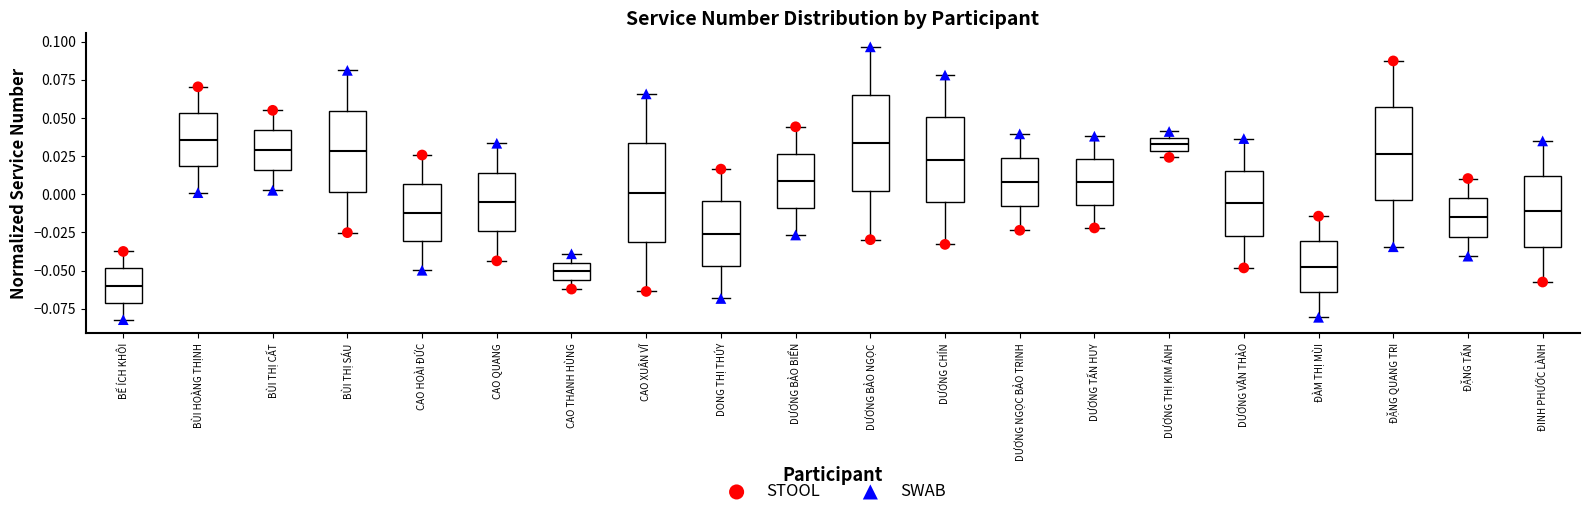

Reading left to right, transcribe this box plot: for each box, give where its median line is, the range the box spans, and where its two whiskers end, as read against the y-axis. The values are not printed on the chart, so give them approximately, as read against the axis.

BẾ ÍCH KHÔI: median -0.060, box -0.070 to -0.050, whiskers -0.080 to -0.035
BÙI HOÀNG THỊNH: median 0.035, box 0.020 to 0.055, whiskers 0.000 to 0.070
BÙI THỊ CẤT: median 0.030, box 0.015 to 0.040, whiskers 0.005 to 0.055
BÙI THỊ SÁU: median 0.030, box 0.000 to 0.055, whiskers -0.025 to 0.080
CAO HOÀI ĐỨC: median -0.010, box -0.030 to 0.005, whiskers -0.050 to 0.025
CAO QUANG: median -0.005, box -0.025 to 0.015, whiskers -0.045 to 0.035
CAO THANH HÙNG: median -0.050, box -0.055 to -0.045, whiskers -0.060 to -0.040
CAO XUÂN VĨ: median 0.000, box -0.030 to 0.035, whiskers -0.065 to 0.065
DONG THỊ THÚY: median -0.025, box -0.045 to -0.005, whiskers -0.070 to 0.015
DƯƠNG BẢO BIỂN: median 0.010, box -0.010 to 0.025, whiskers -0.025 to 0.045
DƯƠNG BẢO NGỌC: median 0.035, box 0.000 to 0.065, whiskers -0.030 to 0.095
DƯƠNG CHÍN: median 0.025, box -0.005 to 0.050, whiskers -0.035 to 0.080
DƯƠNG NGỌC BẢO TRINH: median 0.010, box -0.010 to 0.025, whiskers -0.025 to 0.040
DƯƠNG TẤN HUY: median 0.010, box -0.005 to 0.025, whiskers -0.020 to 0.040
DƯƠNG THỊ KIM ÁNH: median 0.035 (inside the box), box 0.030 to 0.035, whiskers 0.025 to 0.040
DƯƠNG VĂN THẢO: median -0.005, box -0.025 to 0.015, whiskers -0.050 to 0.035
ĐÀM THỊ MÙI: median -0.045, box -0.065 to -0.030, whiskers -0.080 to -0.015
ĐẶNG QUANG TRI: median 0.025, box -0.005 to 0.055, whiskers -0.035 to 0.085
ĐẶNG TẤN: median -0.015, box -0.030 to 0.000, whiskers -0.040 to 0.010
ĐINH PHƯỚC LÀNH: median -0.010, box -0.035 to 0.010, whiskers -0.055 to 0.035